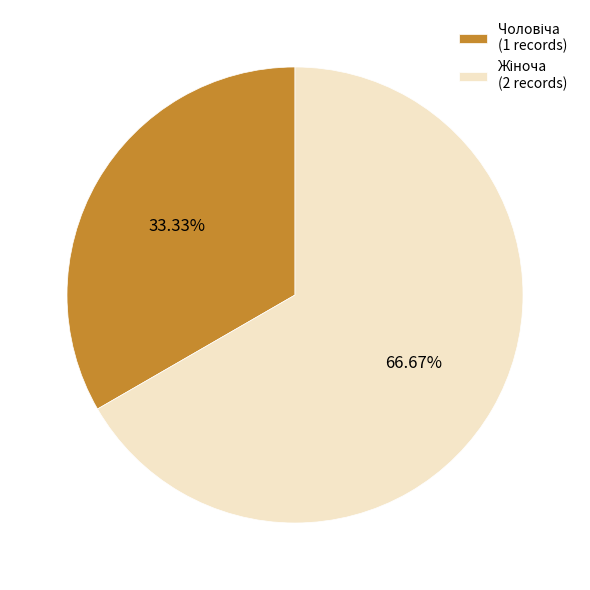

Does any single category account for the majority?

Yes